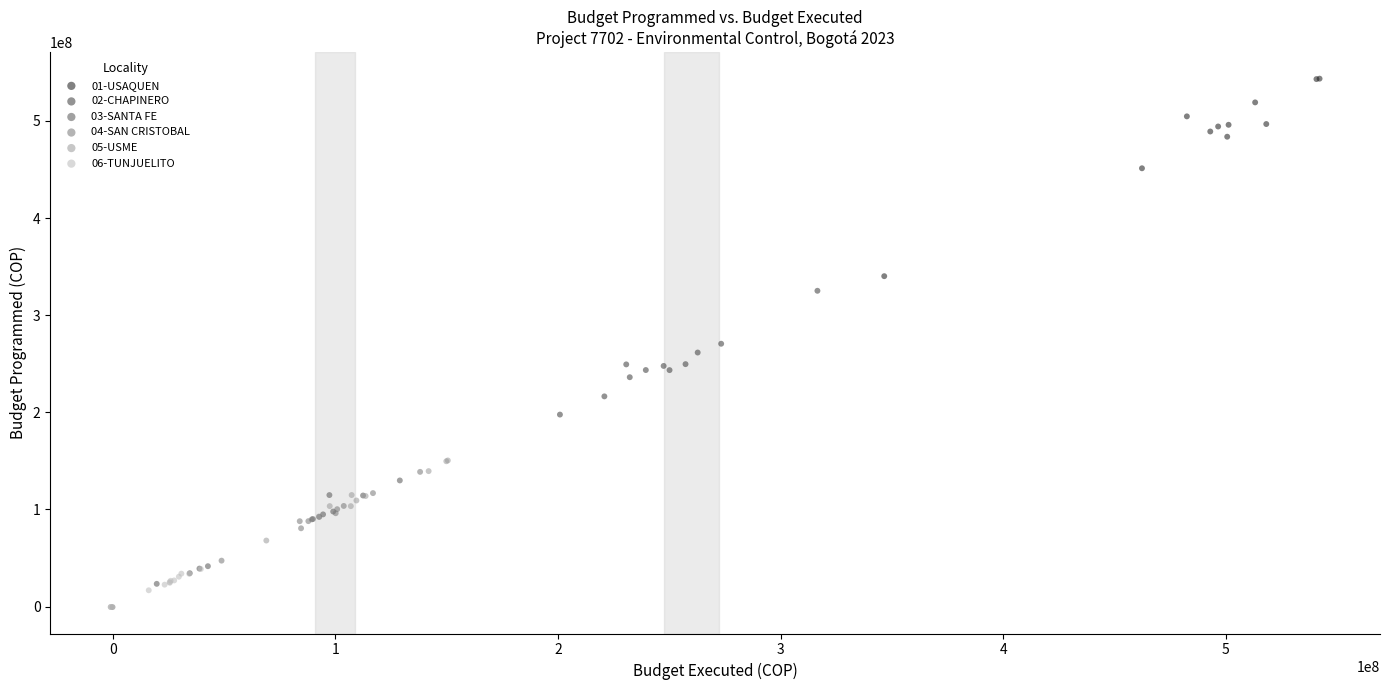

Which series has the largest Y range (max minus min)?

01-USAQUEN